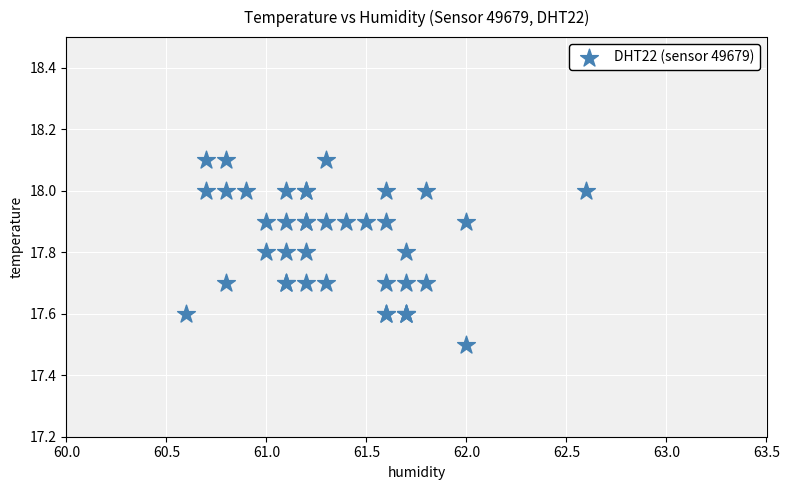

What Y value in the scatter plot is closest to 17?

17.5